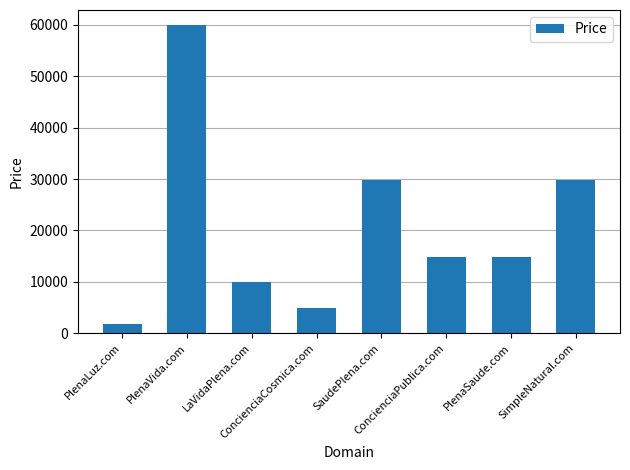

What is the change in value from PlenaVida.com to SaudePlena.com?

-30000